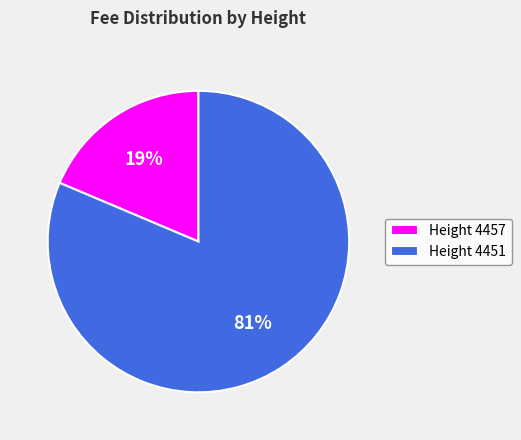

The Height 4451 slice represents 81% of the pie. True or false?

True